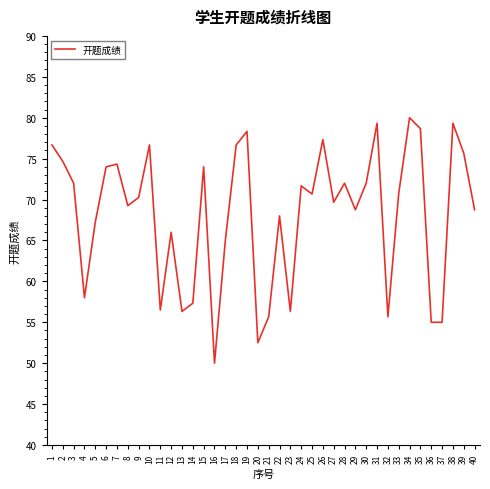

Is it true that the value at 34 is 80.0?

True